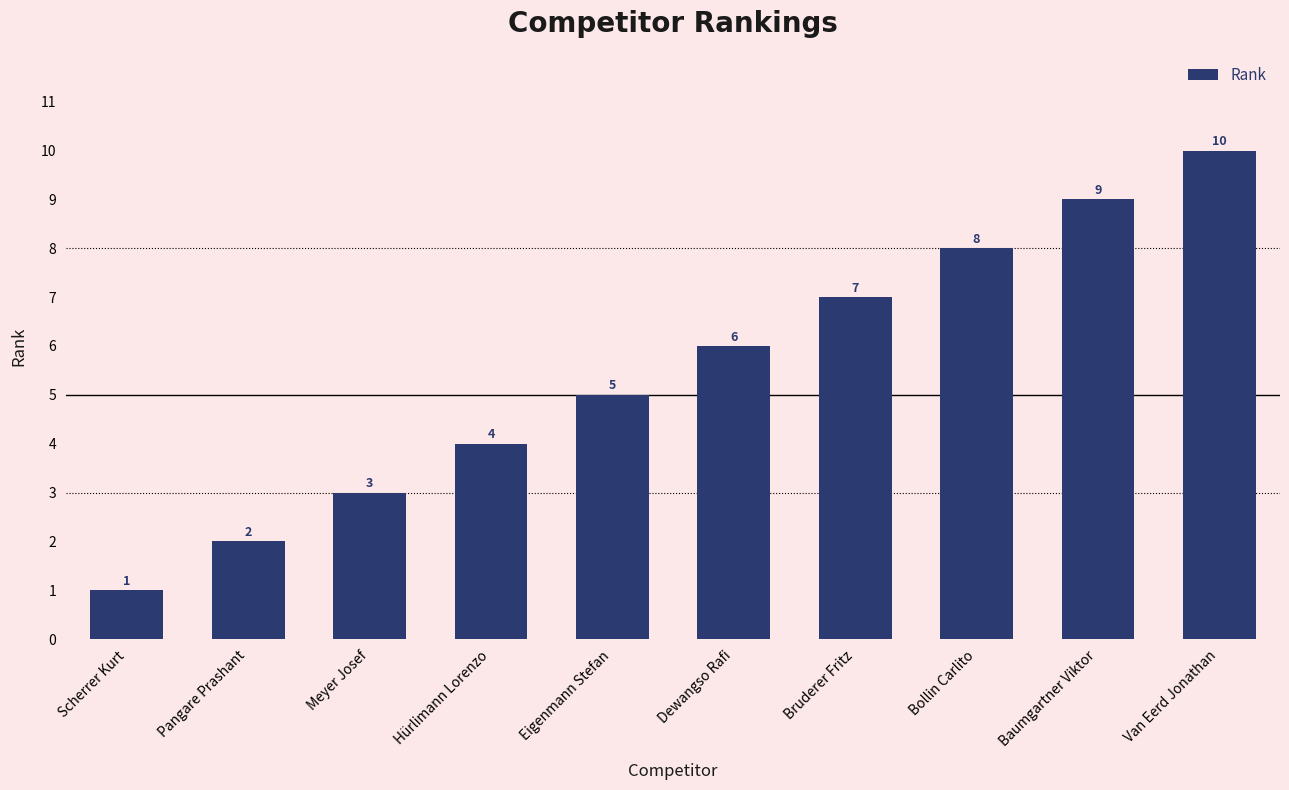

The value at Hürlimann Lorenzo is 1. True or false?

False